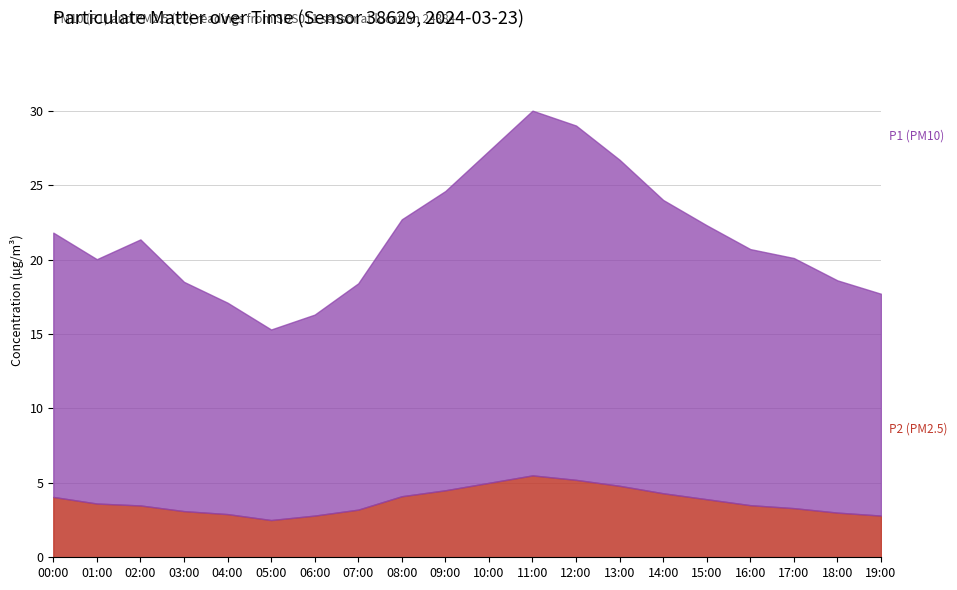

At which category is the sum across all series the highest?

11:00